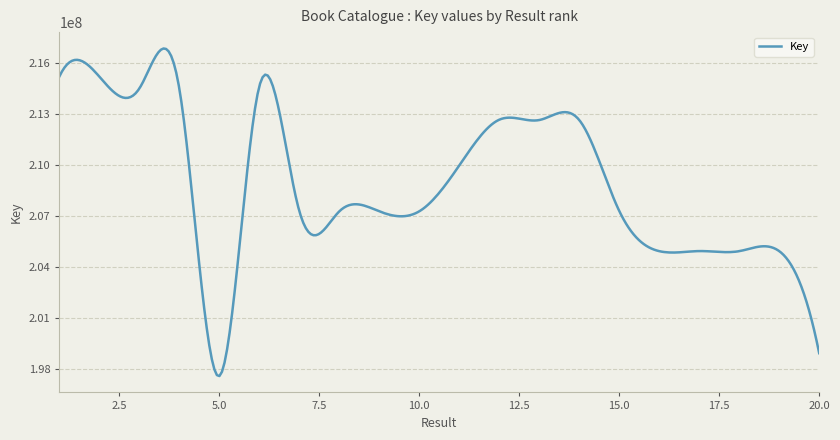

What is the difference between the maximum and minimum values?

19246980.9